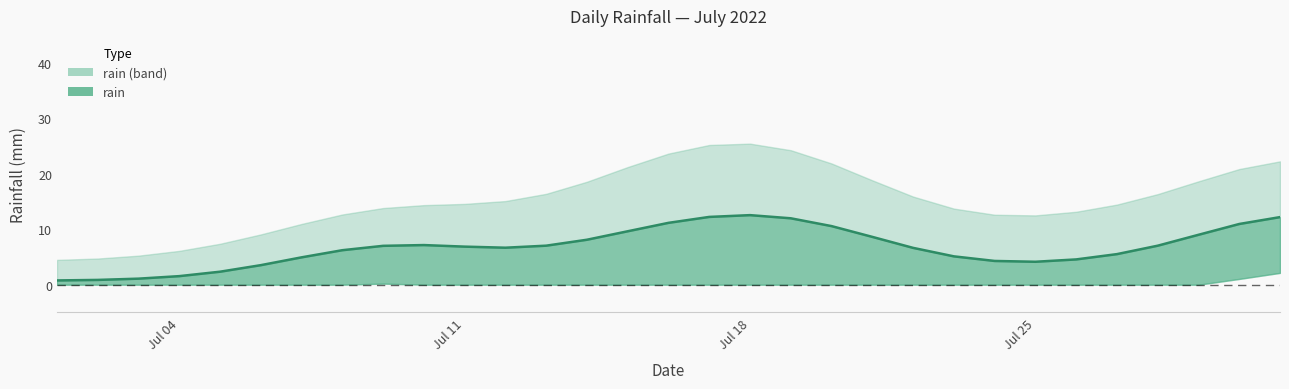

What is the difference between the maximum and second lowest values?

11.7